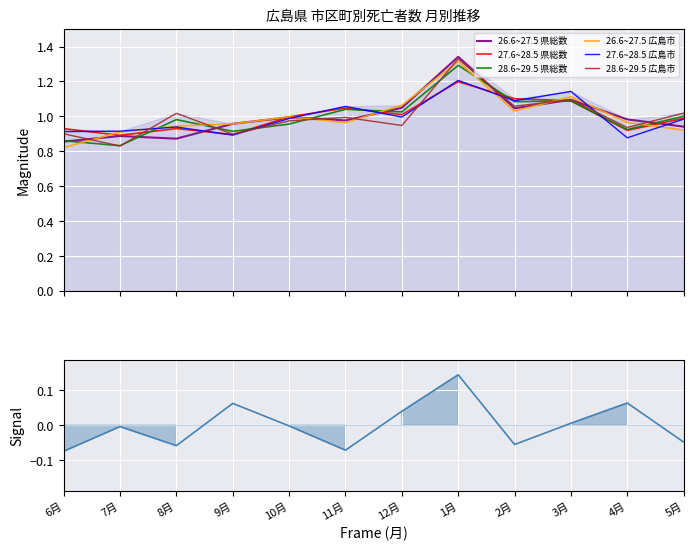

True or false: 28.6~29.5 県総数 has a value of 0.6 at 2月.

False